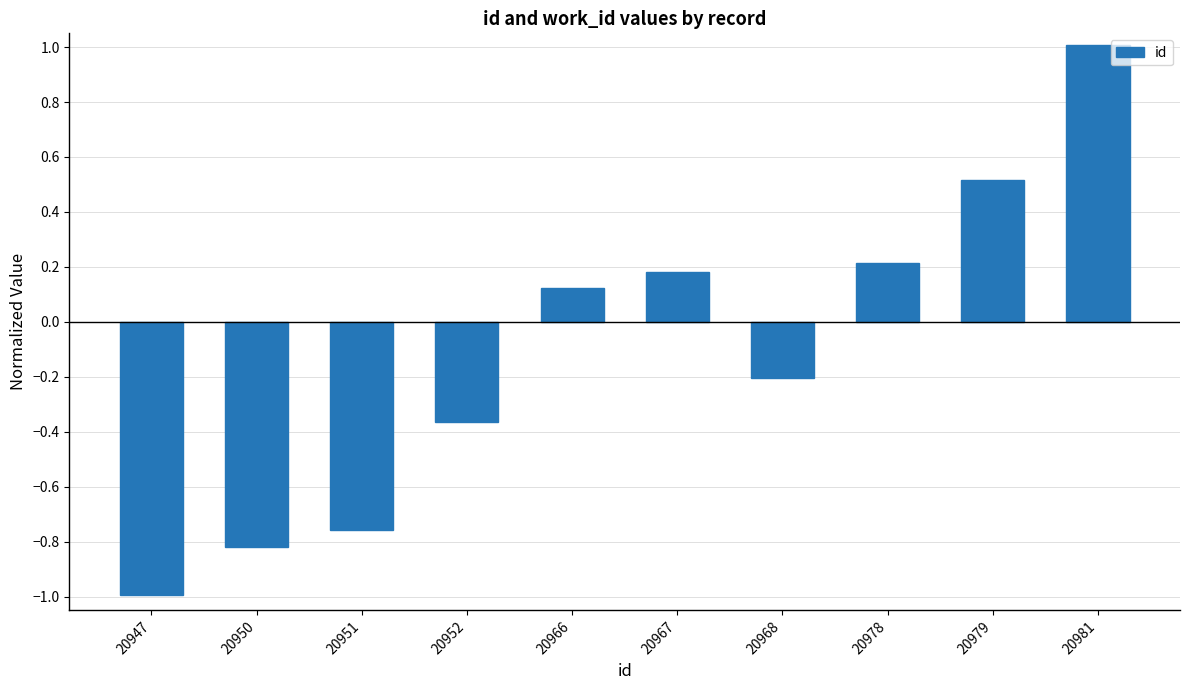

At which label does the data first exceed 0?

20966